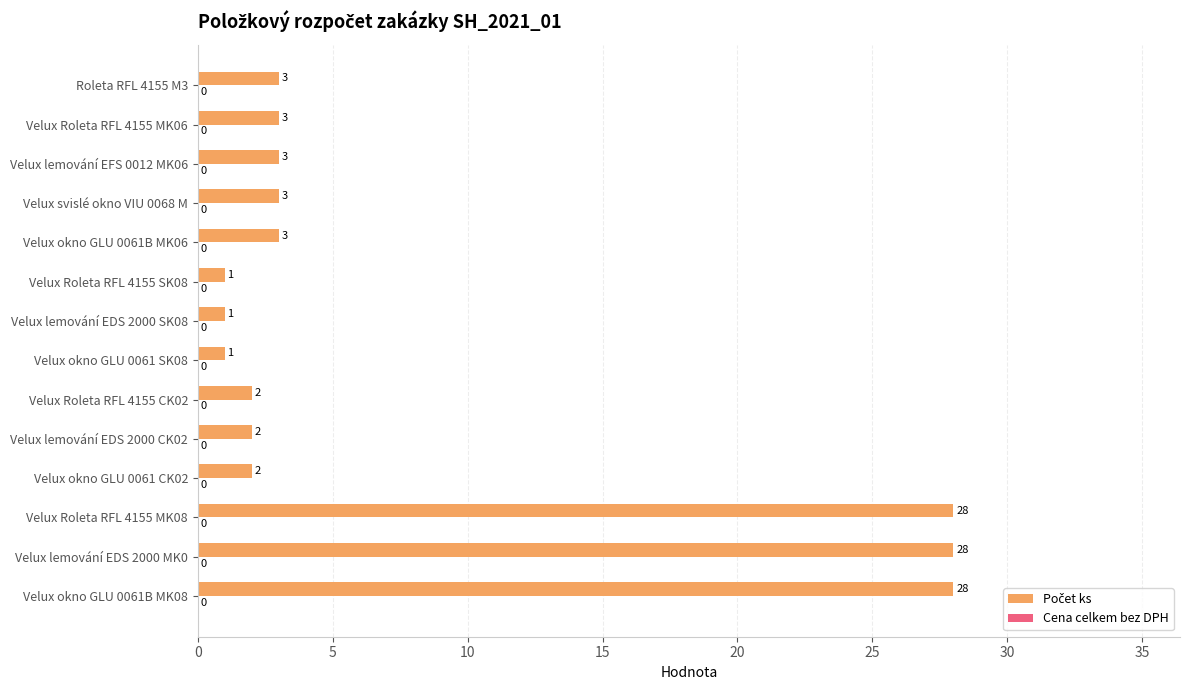

Read the value at Velux lemování EFS 0012 MK06.

3